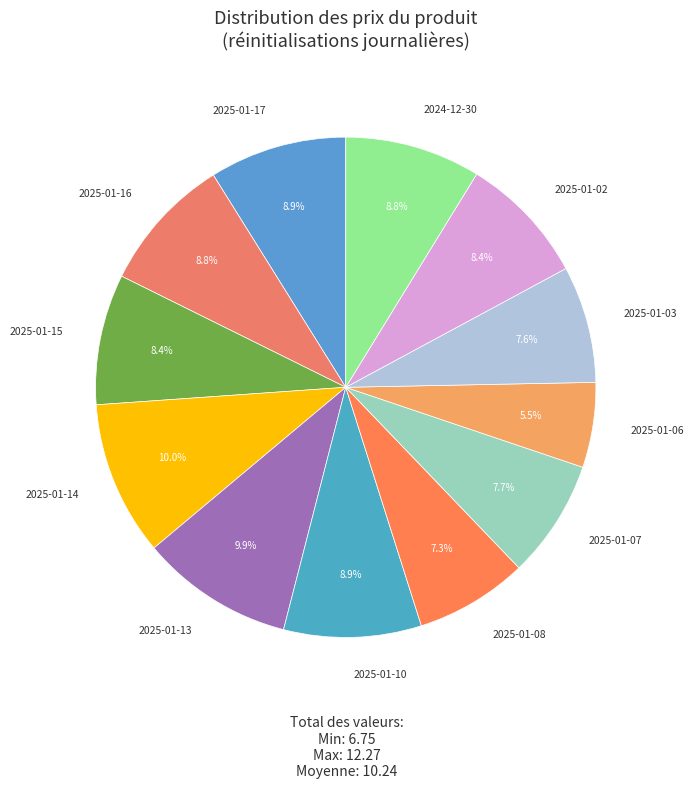

Count the number of slices in the pie.

12